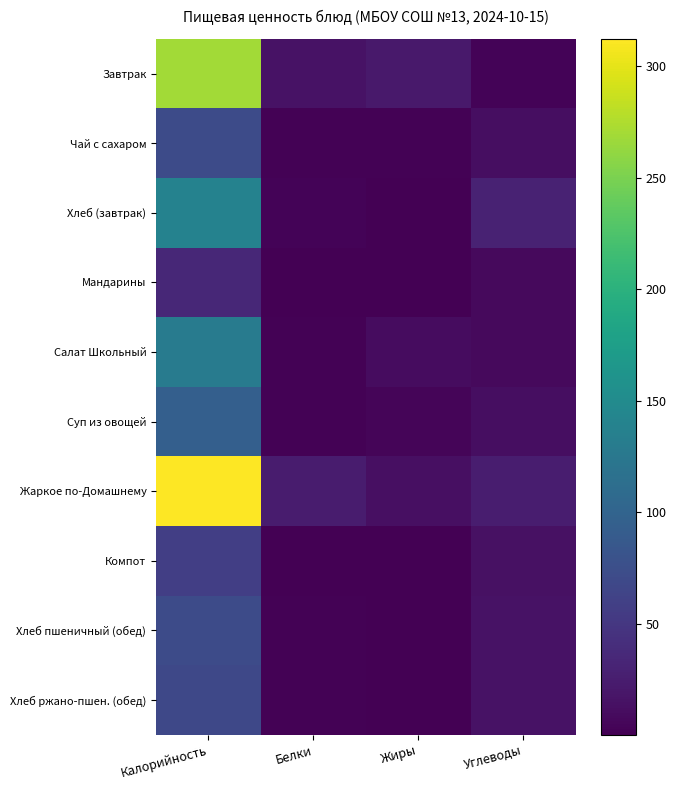

List the series in order of their peak value, highest first.

Жаркое по-Домашнему, Завтрак, Хлеб (завтрак), Салат Школьный, Суп из овощей, Чай с сахаром, Хлеб пшеничный (обед), Хлеб ржано-пшен. (обед), Компот, Мандарины